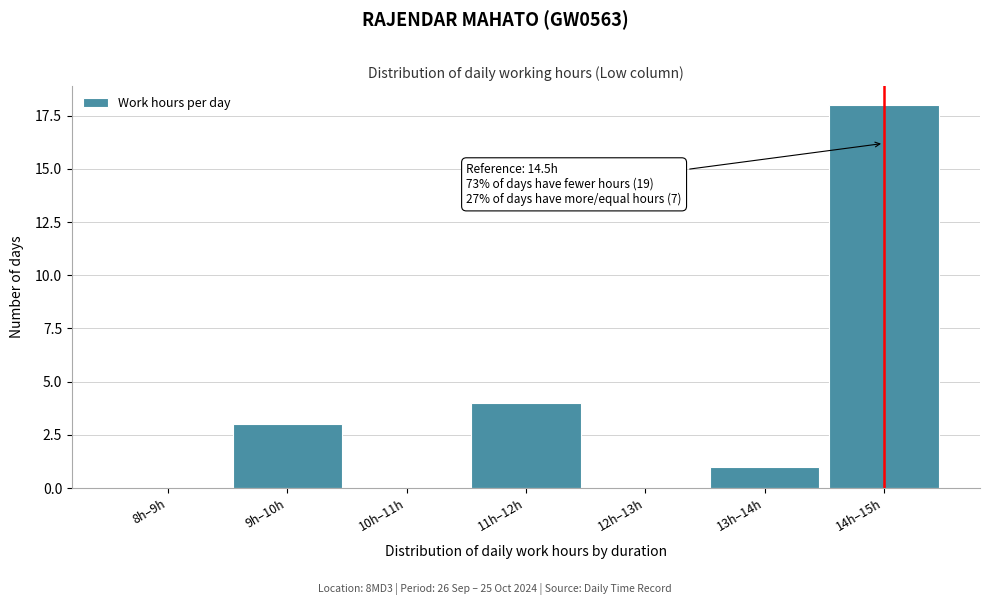

Reading left to right, list all the values displayed in this chart.

8h–9h=0	9h–10h=3	10h–11h=0	11h–12h=4	12h–13h=0	13h–14h=1	14h–15h=18